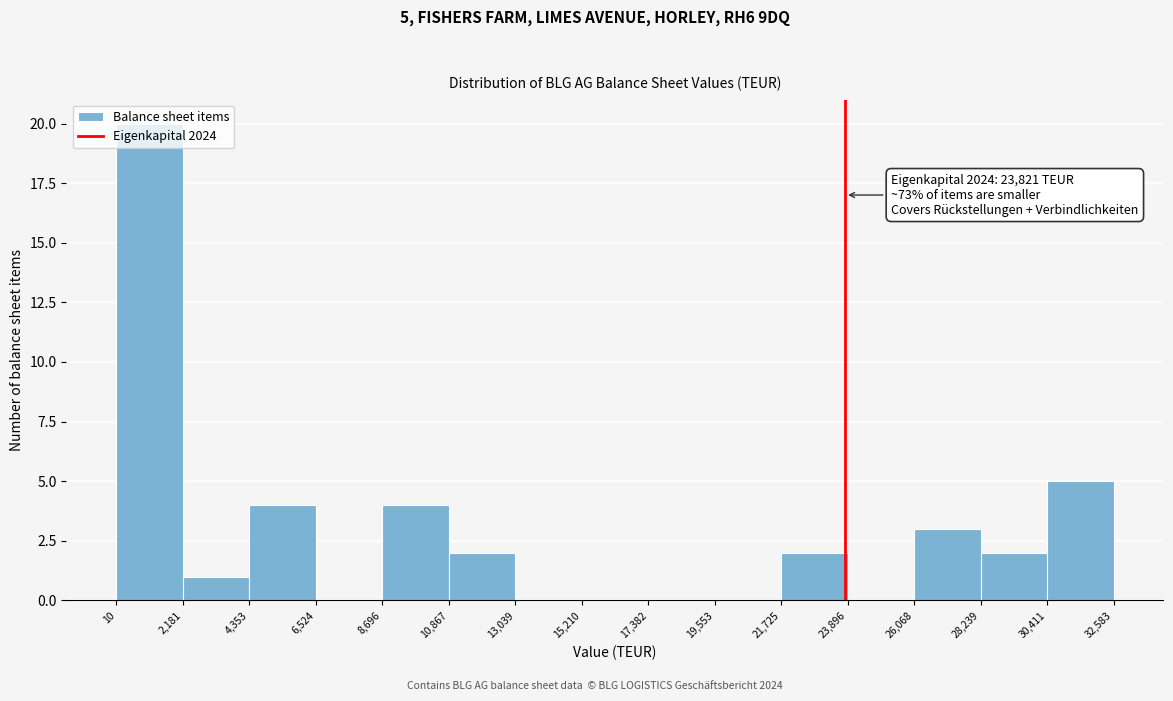

Which range on the x-axis has the tallest bar?

10 to 2,181